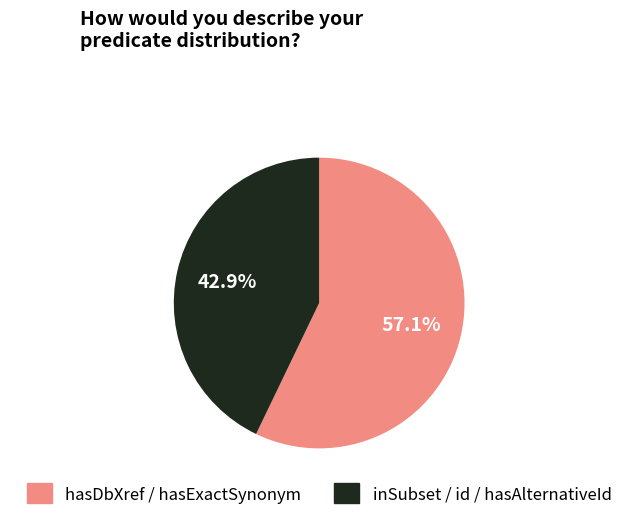

To the nearest percent, what is the average slice percentage?

50%